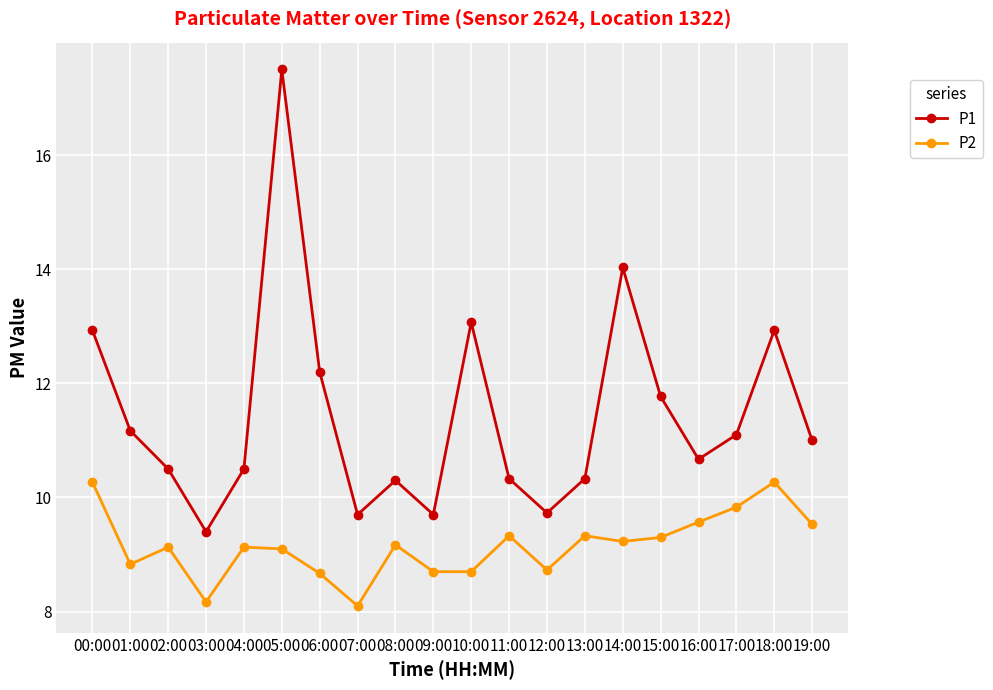

What is the average value of the P2 series?

9.2